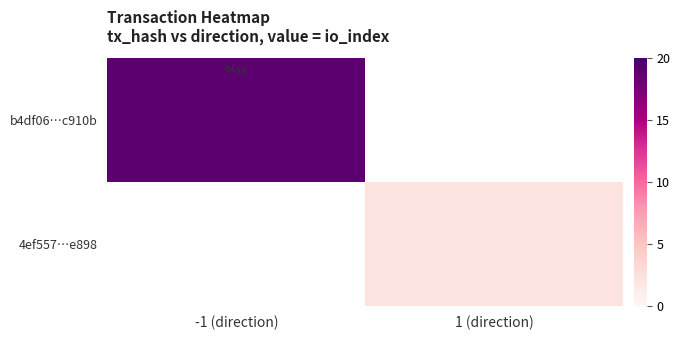

Rank the categories by b4df06…c910b value from lowest to highest.

-1 (direction), 1 (direction)